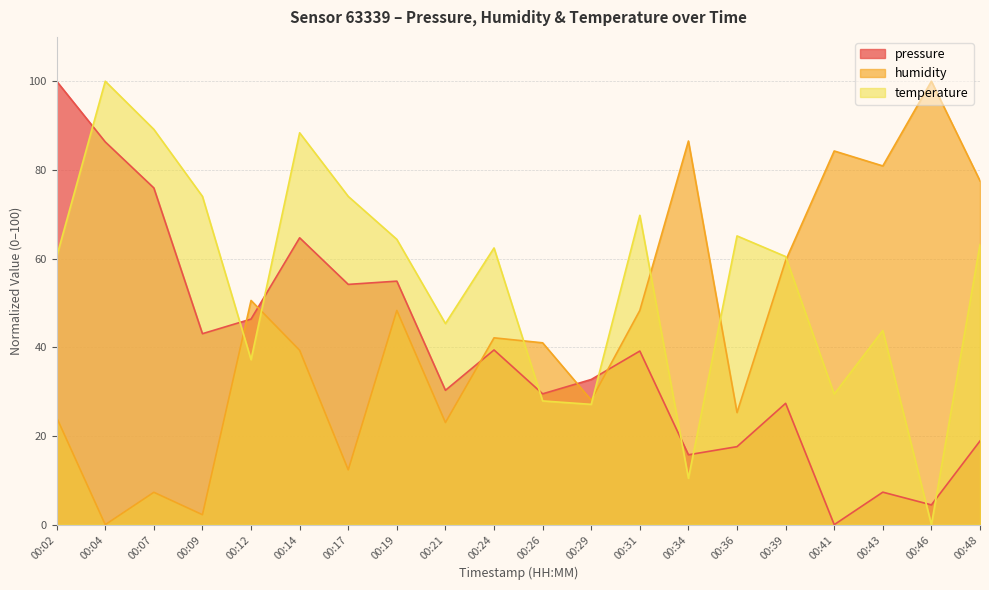

At how many categories does at least one series exceed 86?

6